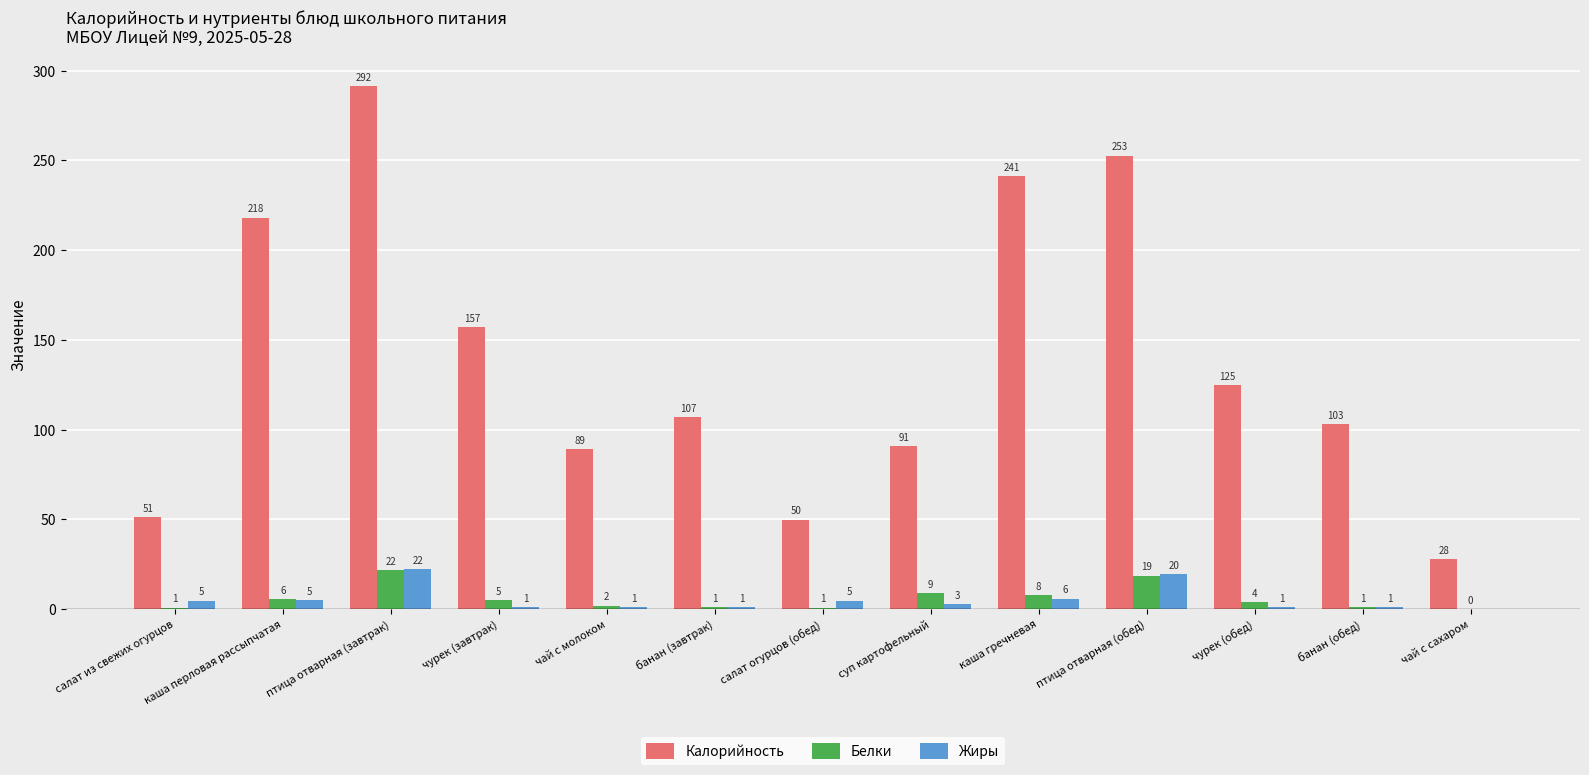

What is the maximum value shown in the chart?

291.6